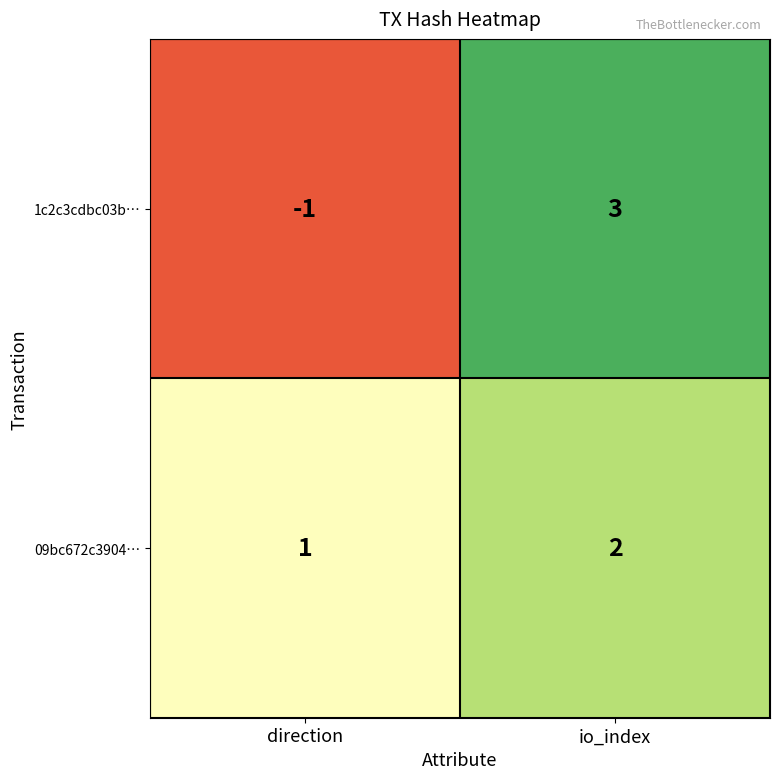

What is the difference between the maximum and minimum values in the 1c2c3cdbc03b… series?

4